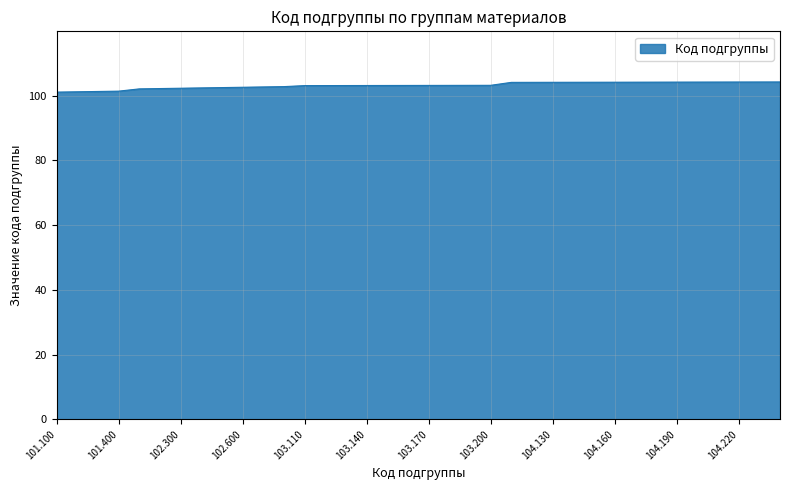

What is the greatest value displayed?

104.2